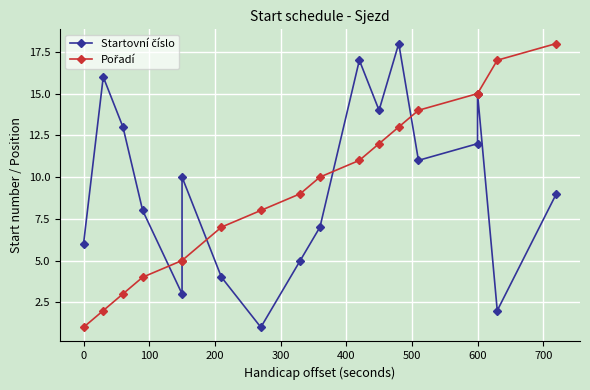

What is the sum of all Startovní číslo values?

171